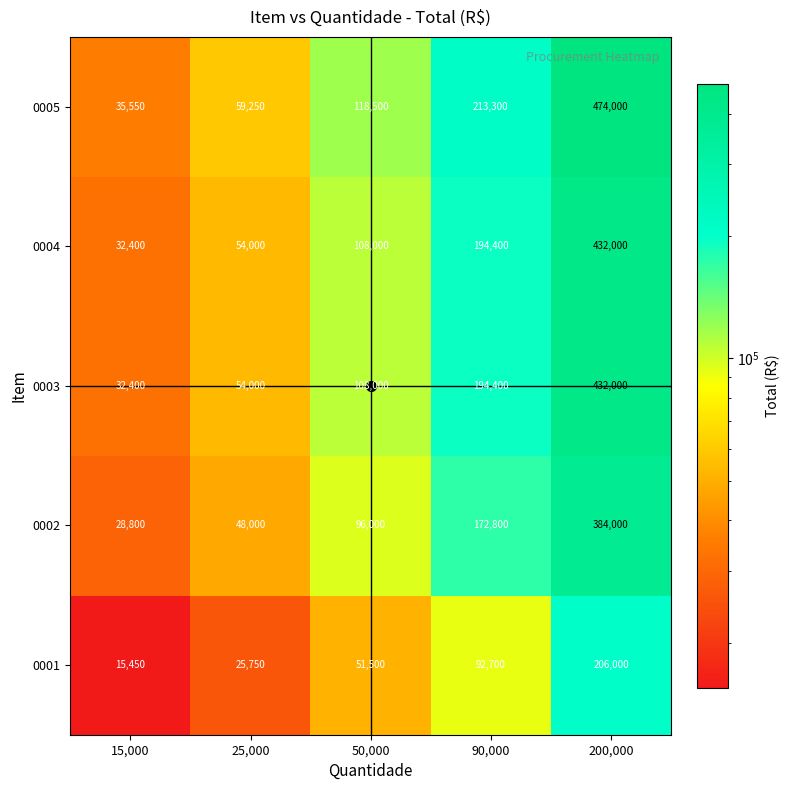

What is the difference between the 0005 values at 50,000 and 25,000?

59250